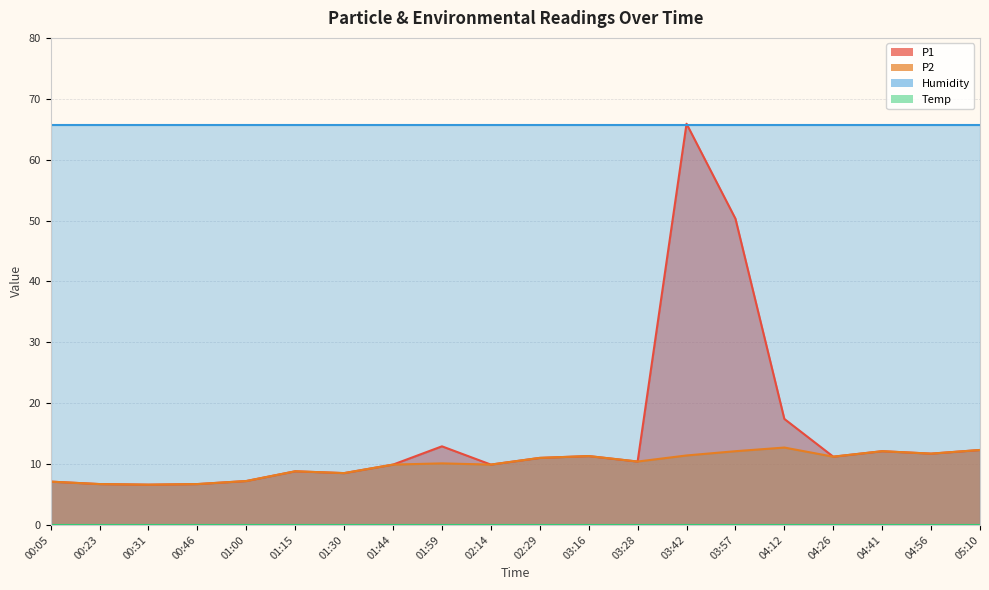

Read the P2 value at 01:44.

9.9